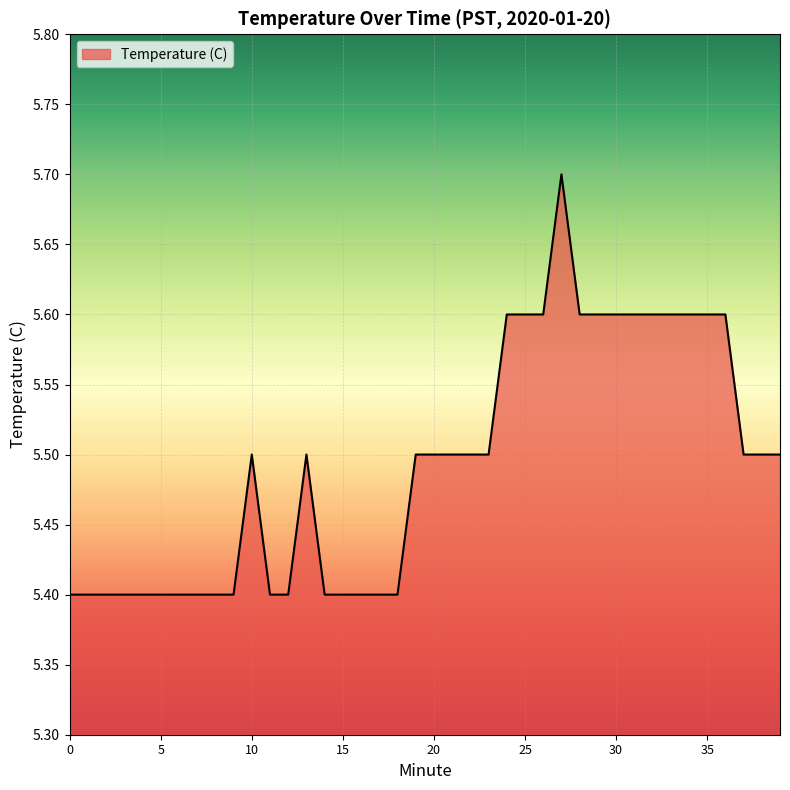

Reading left to right, what are all the values shown in this chart?

5.4	5.4	5.4	5.4	5.4	5.4	5.4	5.4	5.4	5.4	5.5	5.4	5.4	5.5	5.4	5.4	5.4	5.4	5.4	5.5	5.5	5.5	5.5	5.5	5.6	5.6	5.6	5.7	5.6	5.6	5.6	5.6	5.6	5.6	5.6	5.6	5.6	5.5	5.5	5.5